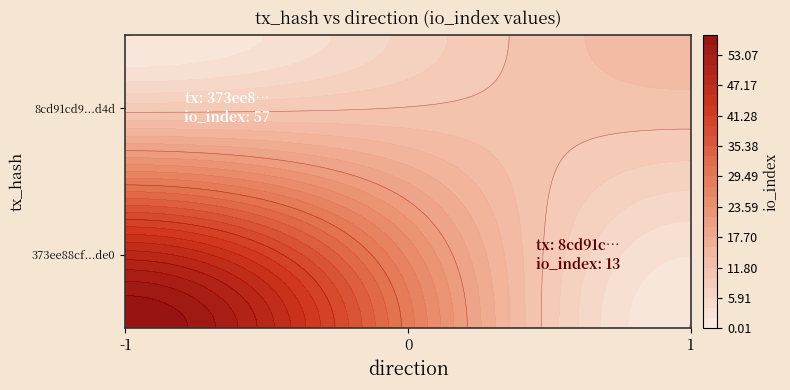

The value of 373ee88cf27662ad92c7c16c0a473e8c27fcde0 at io_index is 14. True or false?

False